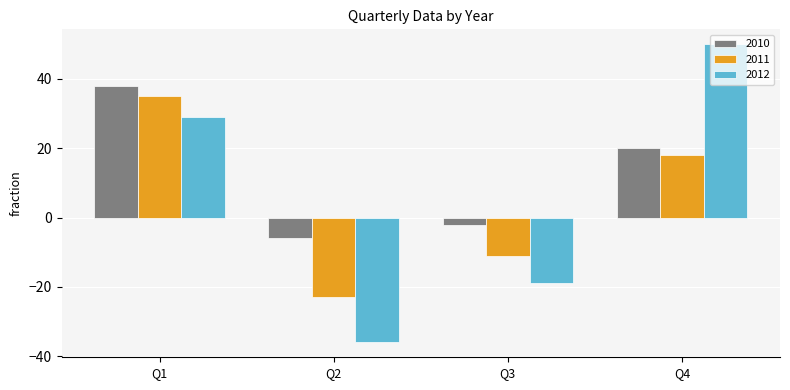

What is the average value of the 2012 series?

6